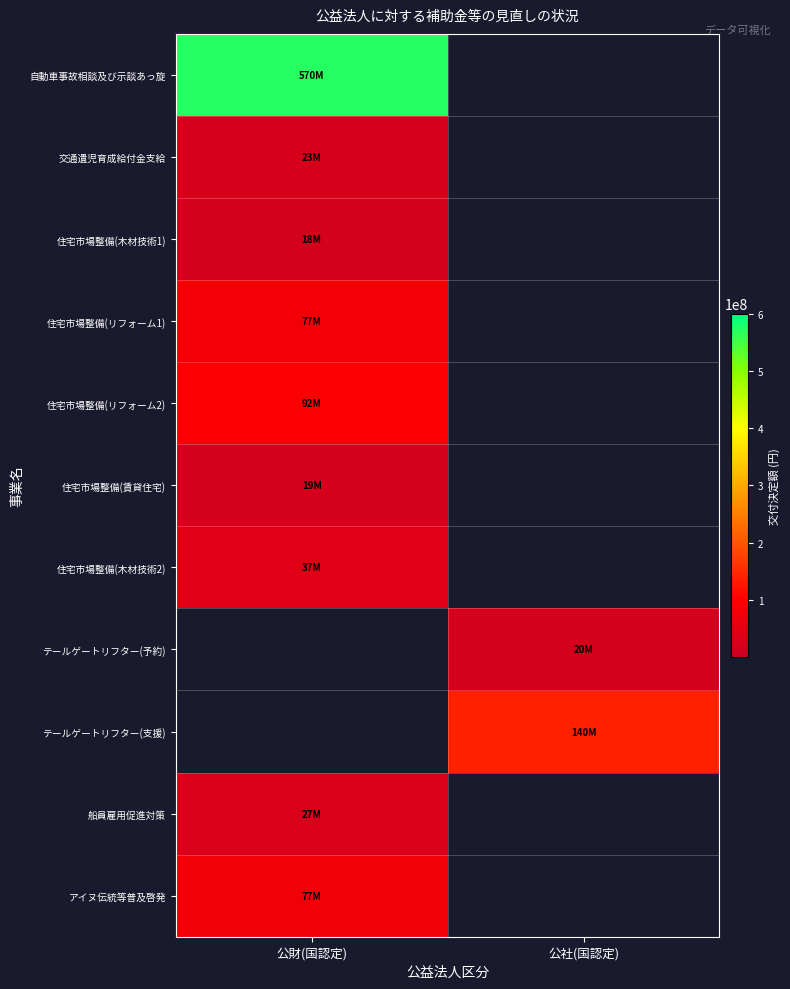

Rank the categories by 住宅市場整備(リフォーム2) value from highest to lowest.

公財(国認定), 公社(国認定)